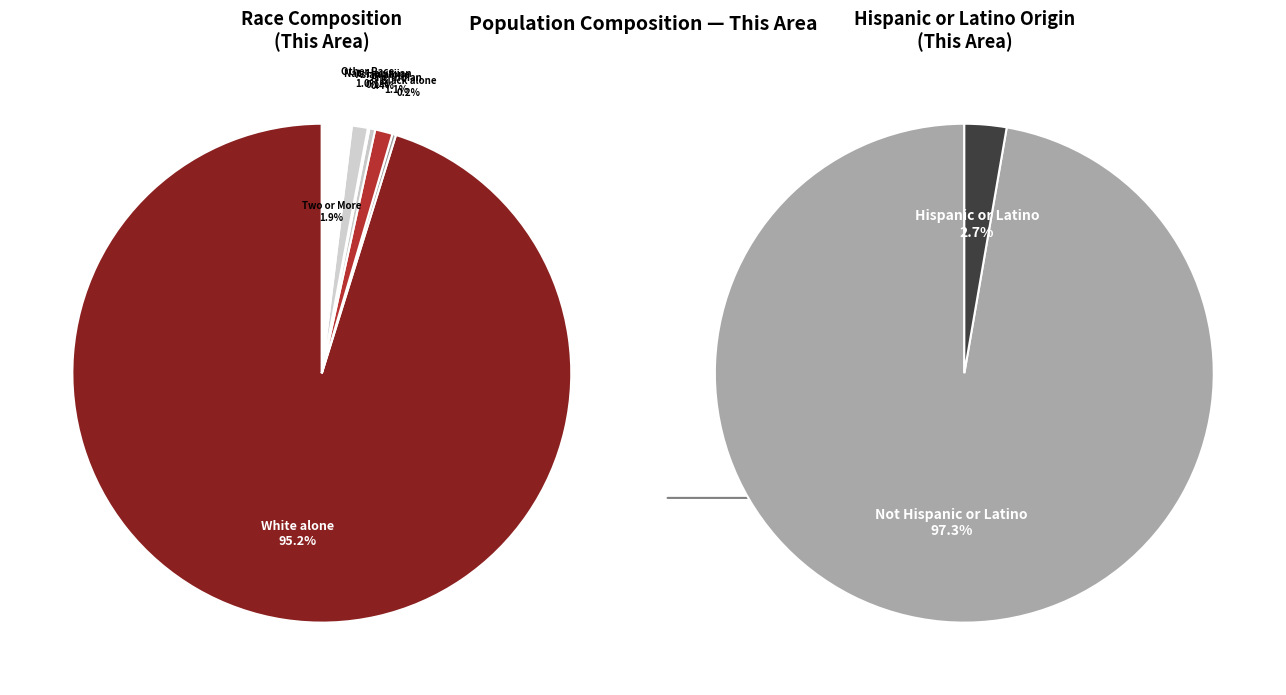

To the nearest percent, what is the average slice percentage?

14%